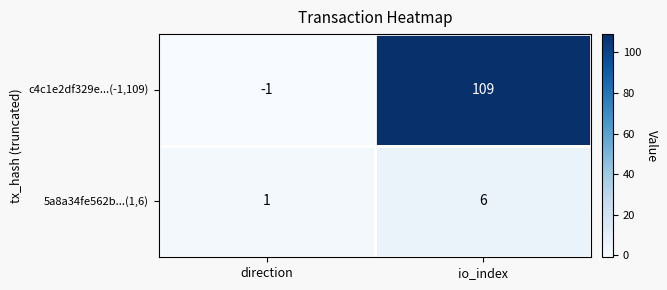

Reading left to right, transcribe all the data shown in this chart.

c4c1e2df329e...(-1,109): -1	109
5a8a34fe562b...(1,6): 1	6